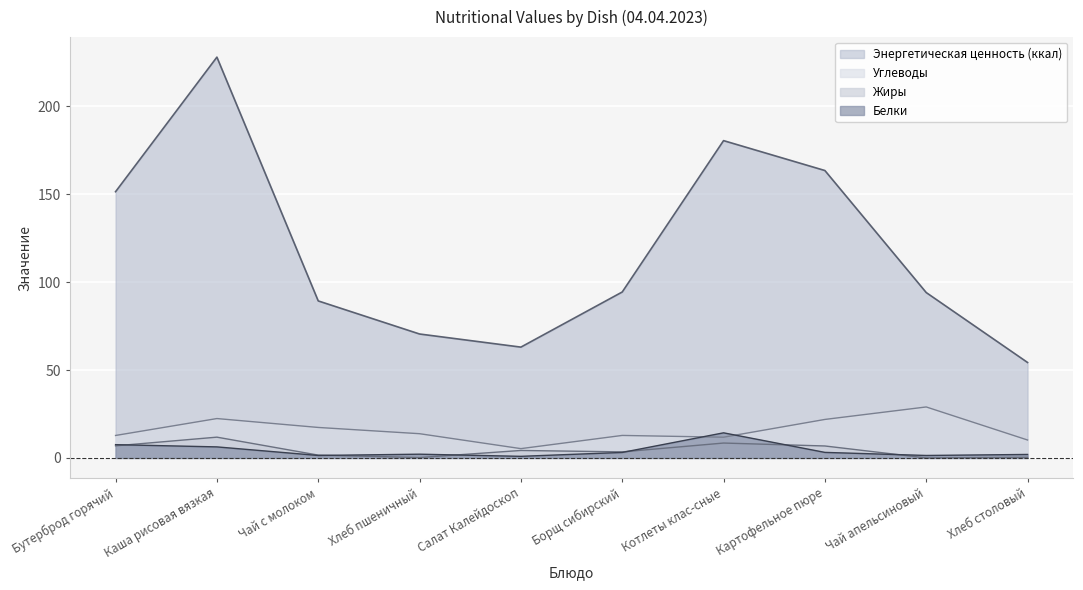

At how many categories does at least one series exceed 187?

1